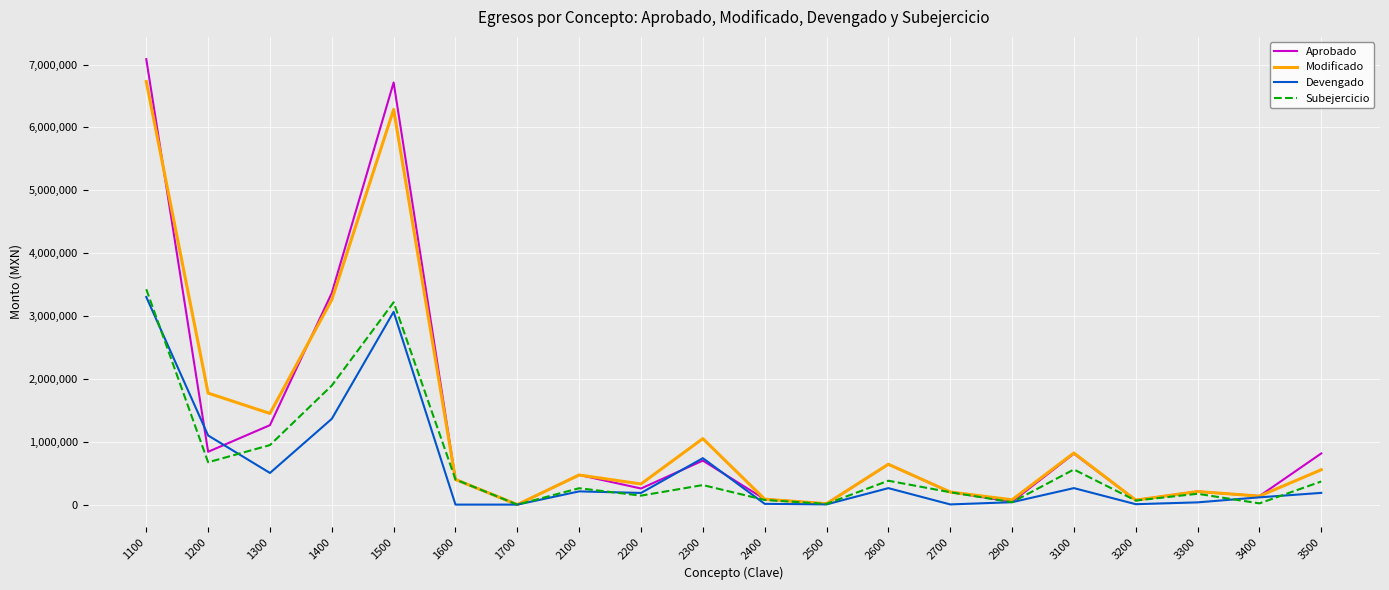

What is the spread (max minus min) of values at 2100?

261274.0